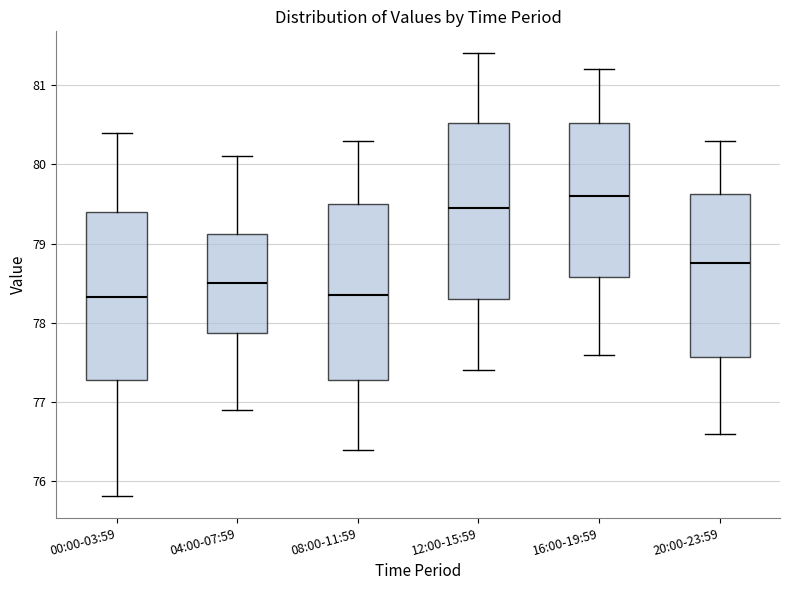

Reading left to right, read every box against the y-axis: the position of its median line, the range the box covers, and the ends of its whiskers. The values are not printed on the chart, so give them approximately, as read against the axis.

00:00-03:59: median 78.3, box 77.3 to 79.4, whiskers 75.8 to 80.4
04:00-07:59: median 78.5, box 77.9 to 79.1, whiskers 76.9 to 80.1
08:00-11:59: median 78.4, box 77.3 to 79.5, whiskers 76.4 to 80.3
12:00-15:59: median 79.5, box 78.3 to 80.5, whiskers 77.4 to 81.4
16:00-19:59: median 79.6, box 78.6 to 80.5, whiskers 77.6 to 81.2
20:00-23:59: median 78.8, box 77.6 to 79.6, whiskers 76.6 to 80.3